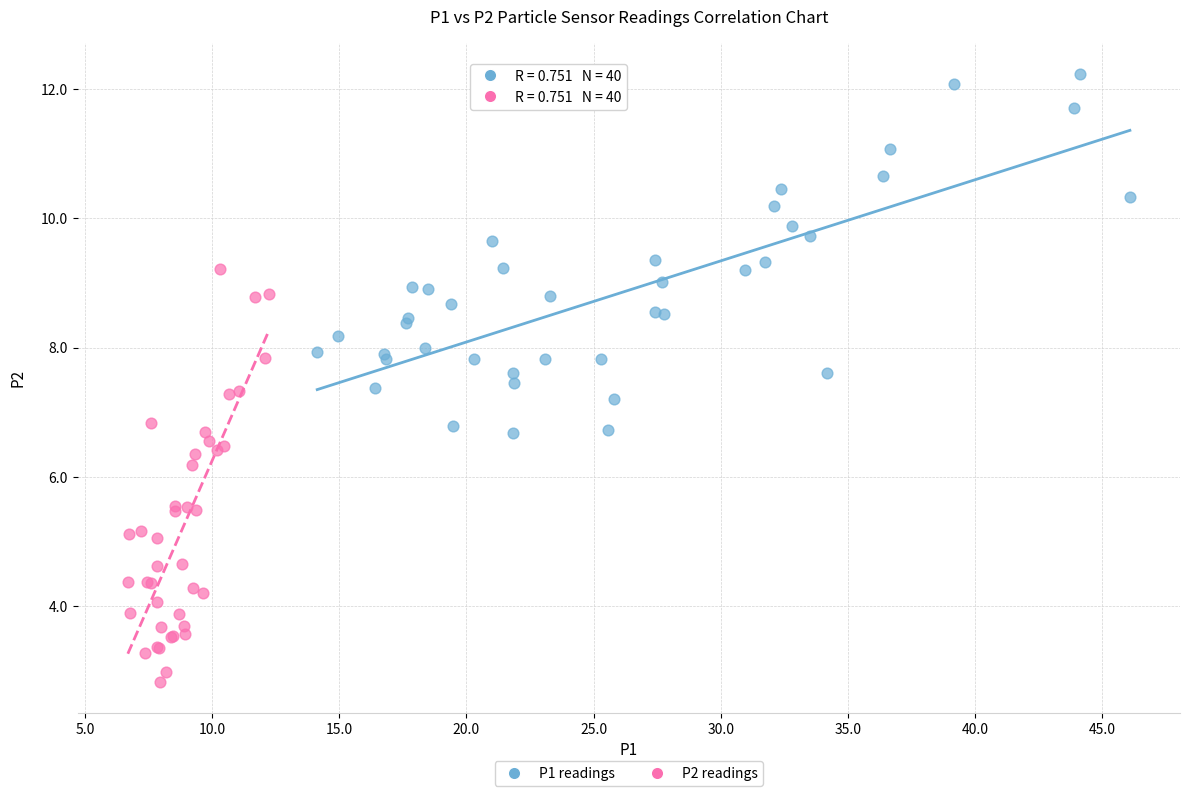

Which series has the largest Y range (max minus min)?

P2 readings